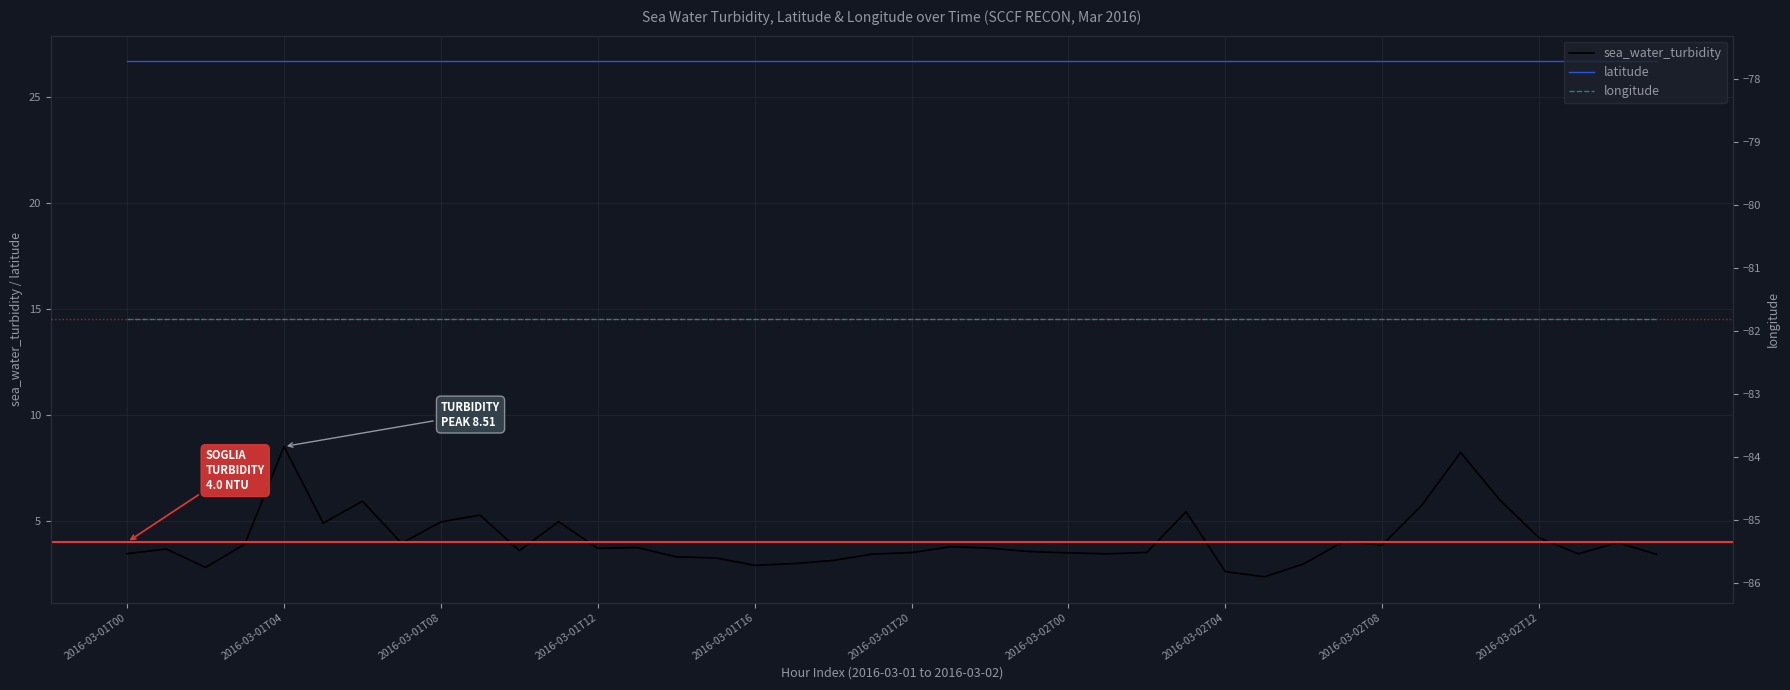

Is it true that latitude equals 18.1 at 2016-03-02T00?

False